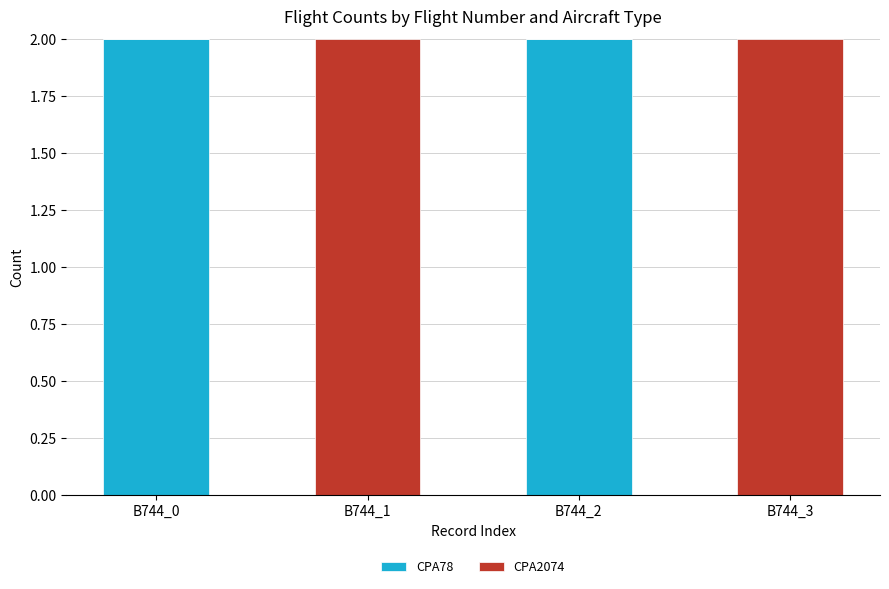

The value of CPA78 at B744_1 is 0. True or false?

True